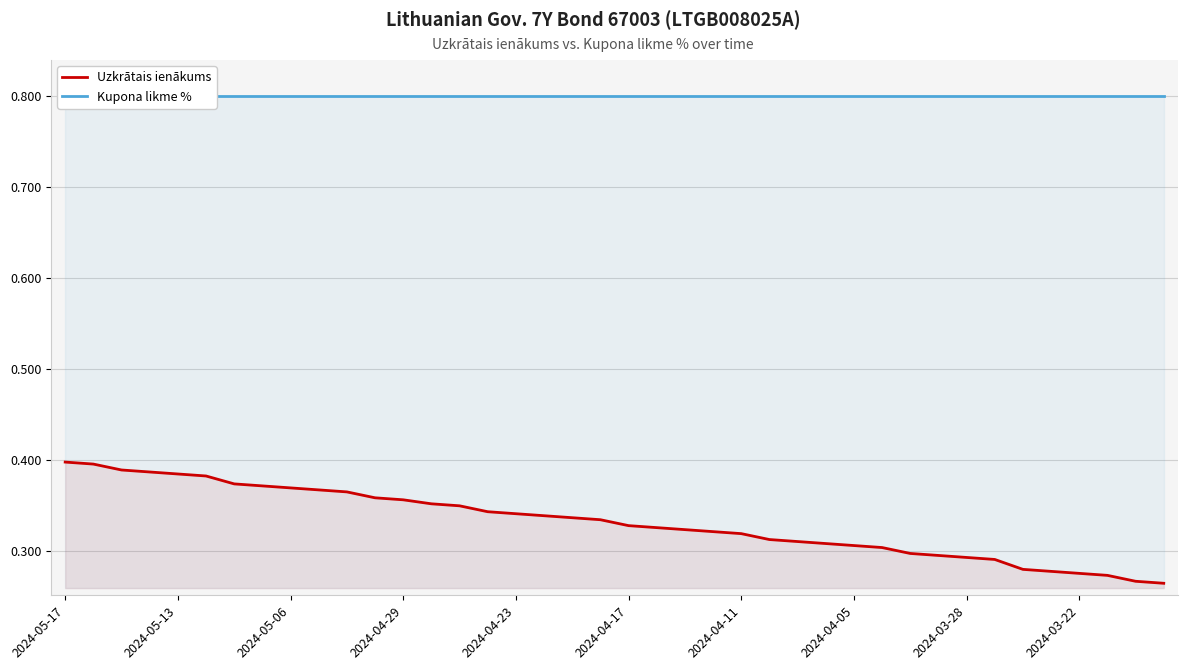

True or false: Uzkrātais ienākums and Kupona likme % intersect in this chart.

False